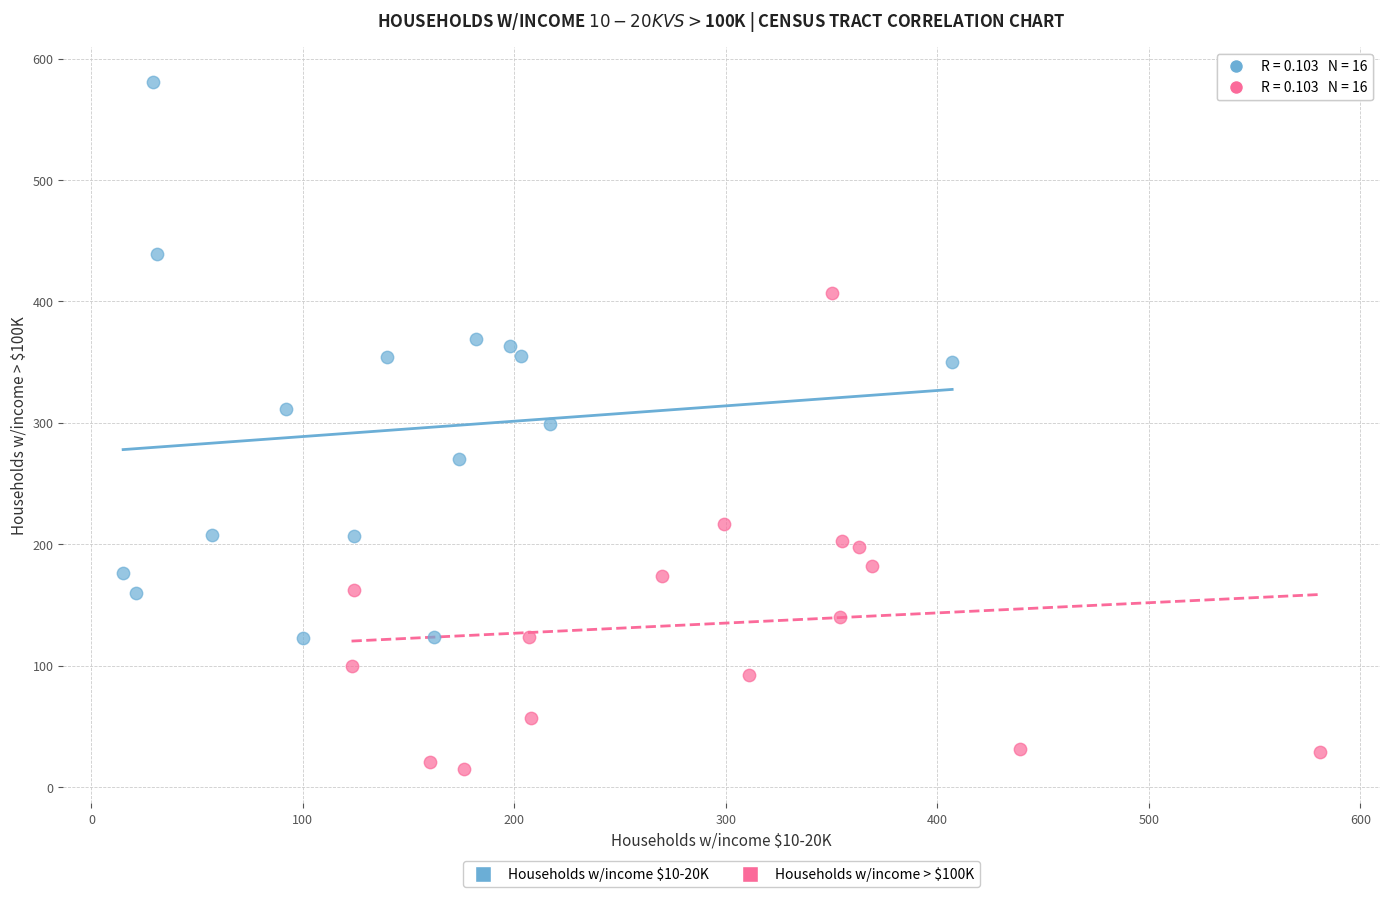

Which series has the largest Y range (max minus min)?

Households w/income $10-20K